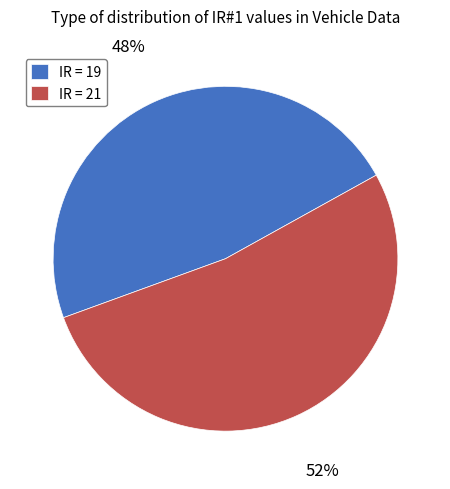

To the nearest percent, what is the combined percentage of IR = 21 and IR = 19?

100%